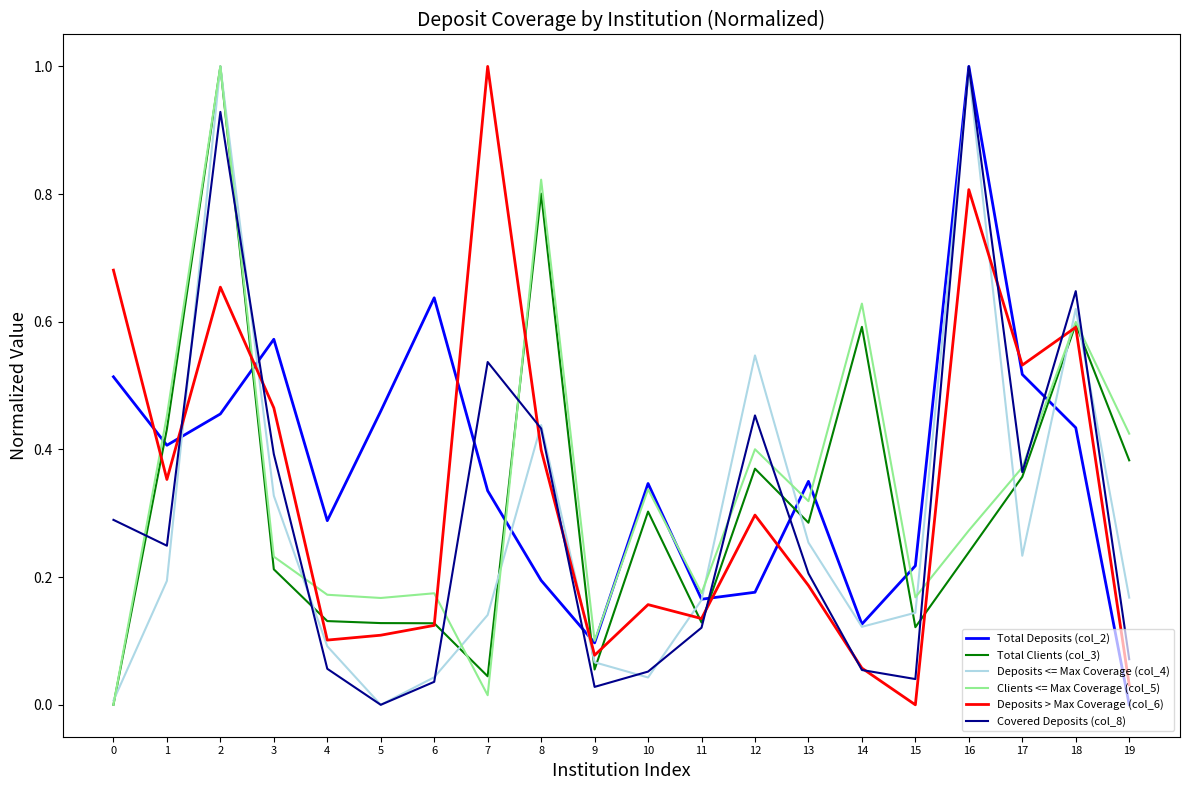

What is the highest value of the Deposits > Max Coverage (col_6) series?

1.0